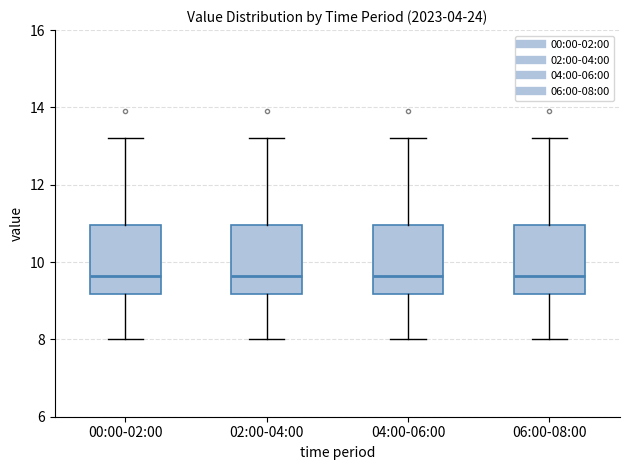

Where does the median line of the box for 00:00-02:00 sit on the y-axis? The values are not printed on the chart, so give them approximately, as read against the axis.

9.6